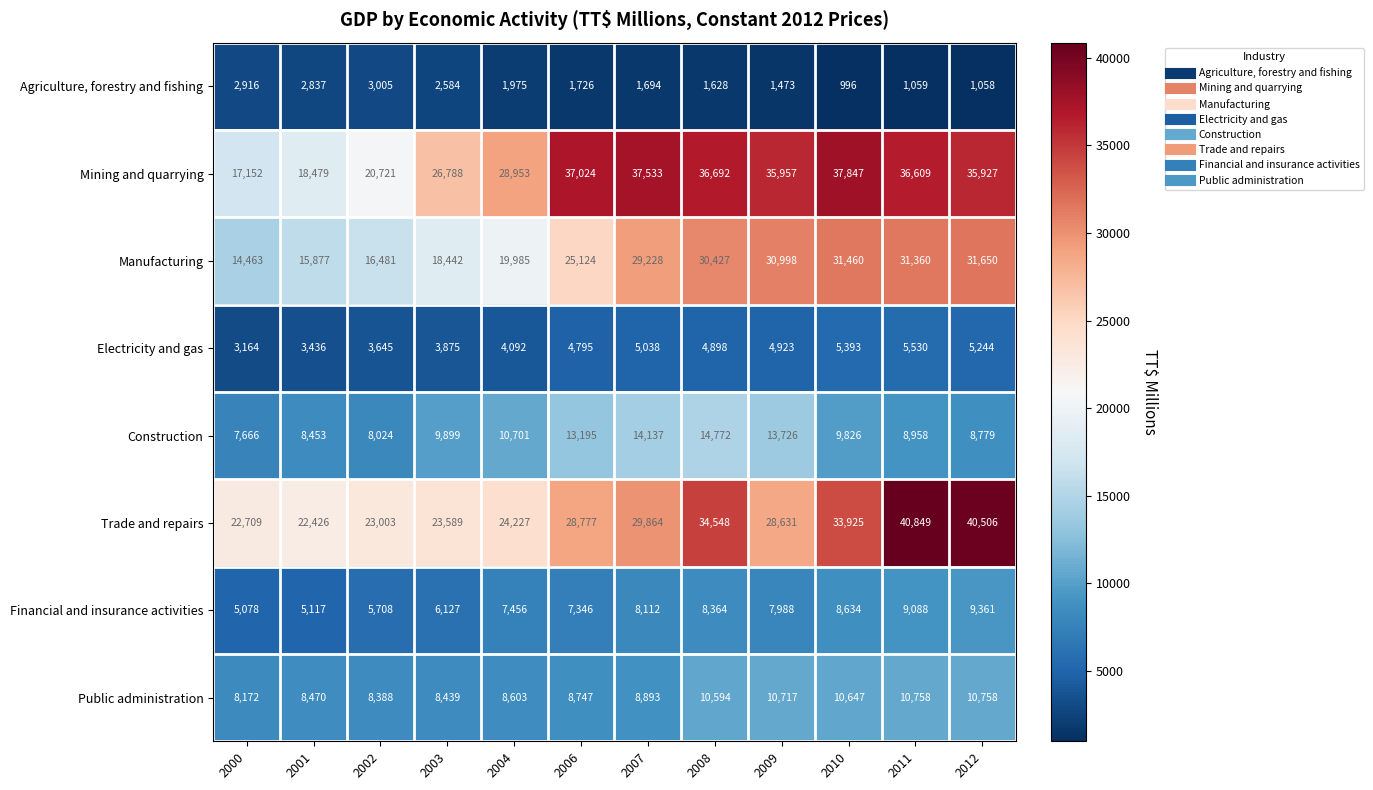

Which series has the largest range (max minus min)?

Mining and quarrying